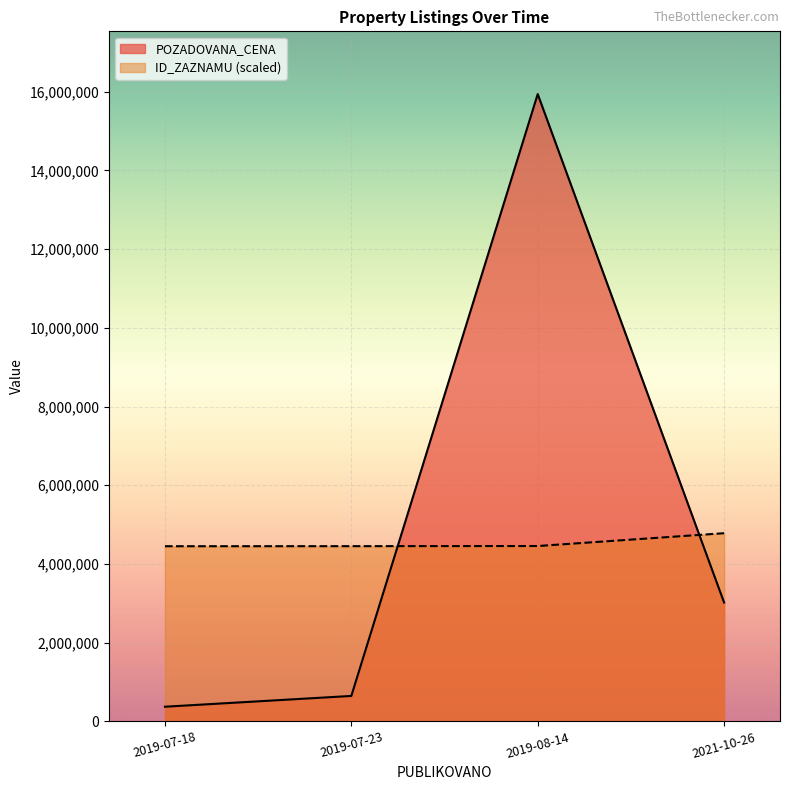

The POZADOVANA_CENA series shows 230645.6 at 2019-07-18. True or false?

False